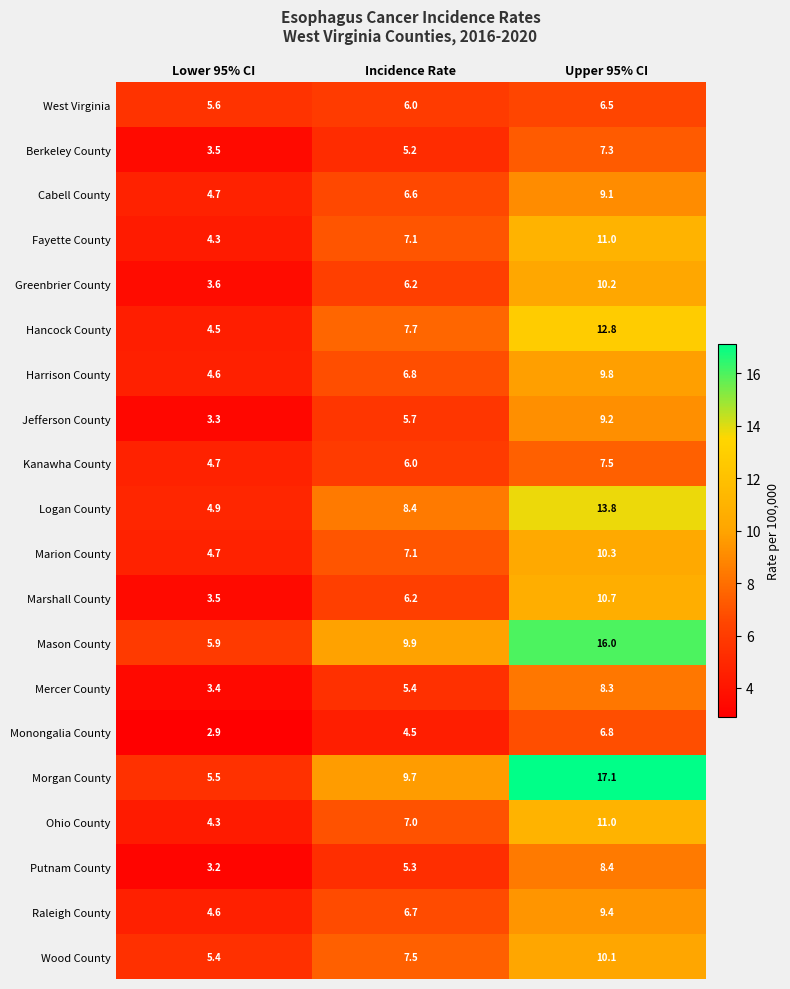

Which category has the highest value across all series?

Upper 95% CI